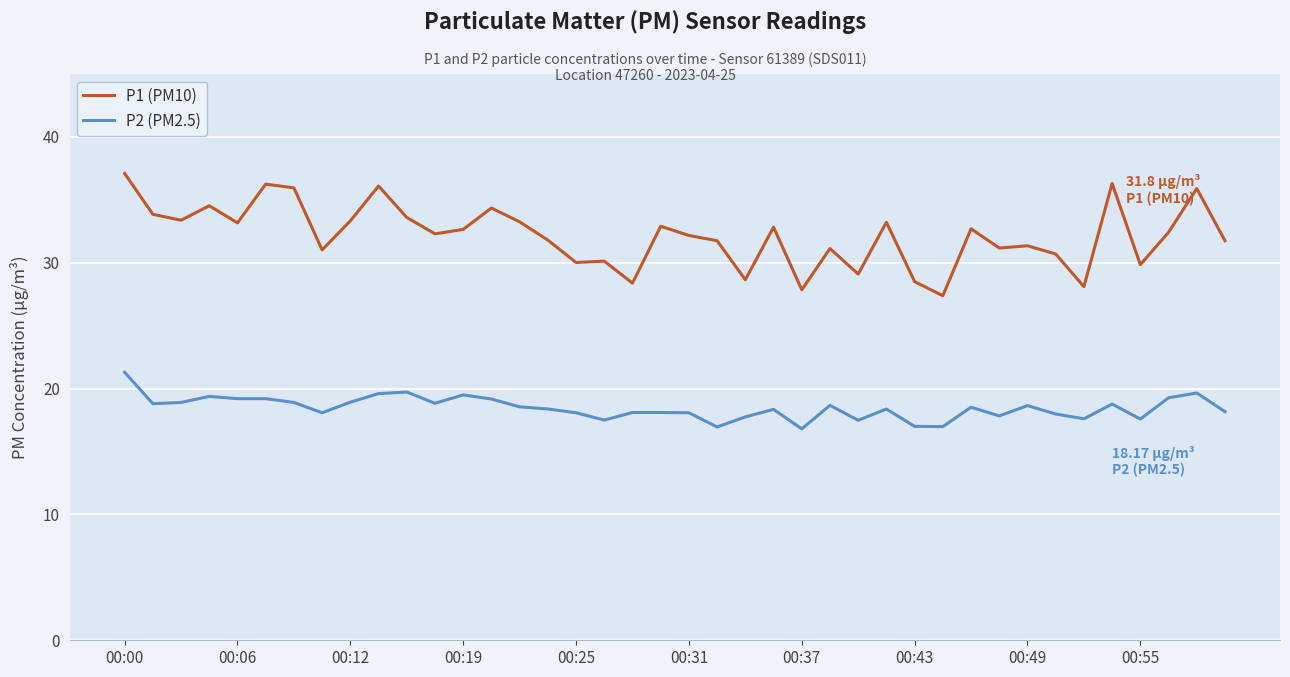

Rank the series by their maximum value, from lowest to highest.

P2 (PM2.5), P1 (PM10)